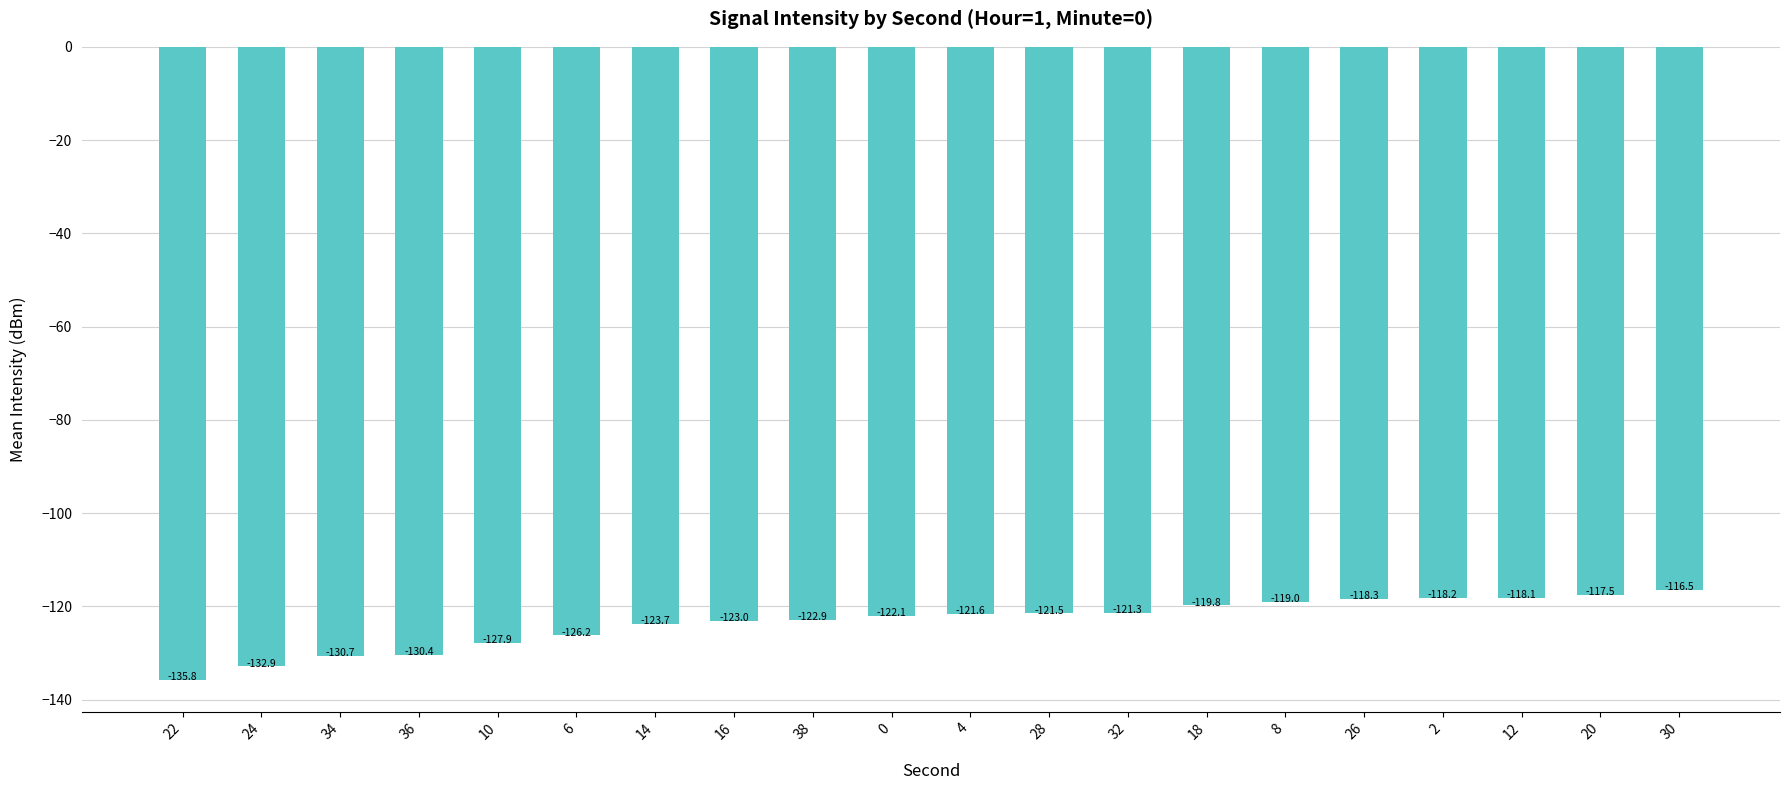

Reading right to left, what are all the values shown in this chart?

-116.5	-117.5	-118.1	-118.2	-118.3	-119.0	-119.8	-121.3	-121.5	-121.6	-122.1	-122.9	-123.0	-123.7	-126.2	-127.9	-130.4	-130.7	-132.9	-135.8